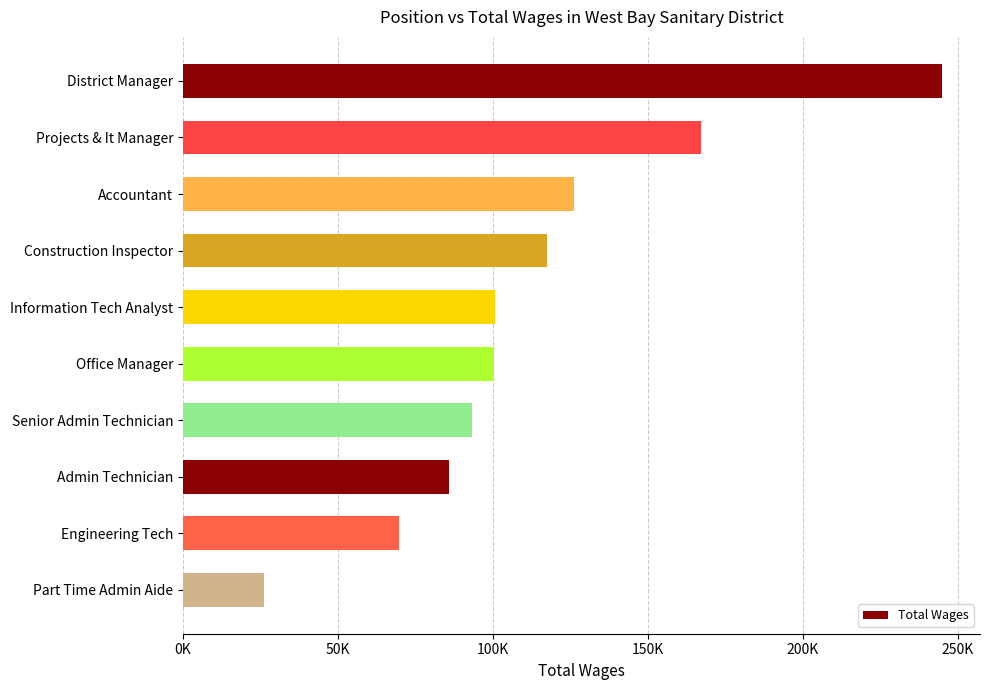

Are the bars horizontal?

Yes